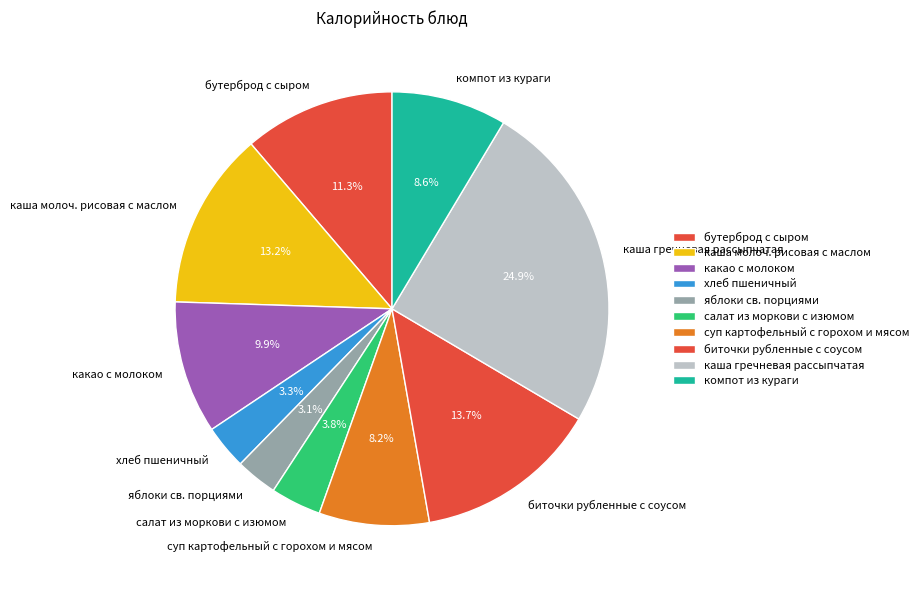

Is there a majority slice in this chart?

No